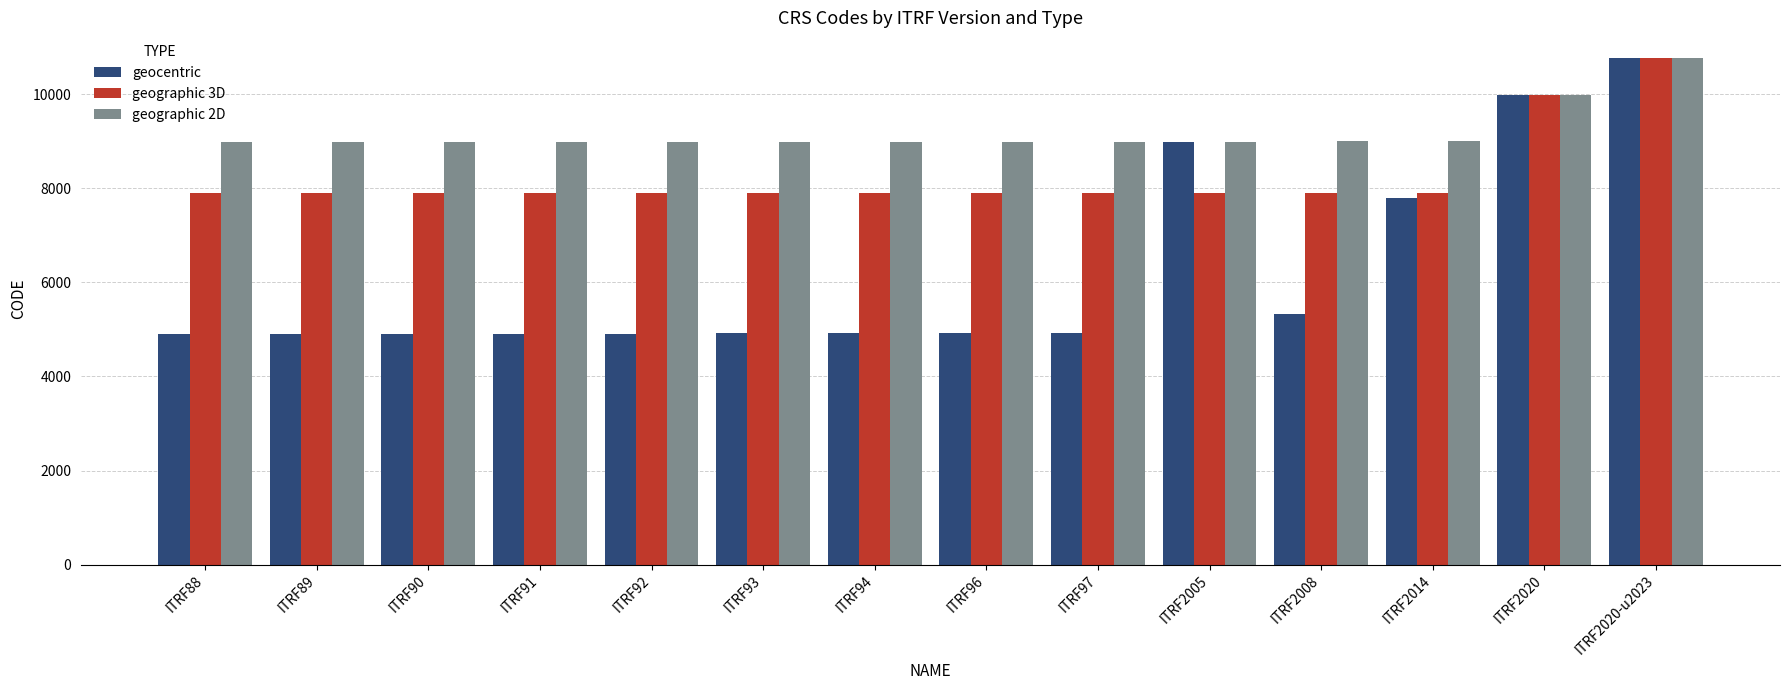

How many bars are there in total?

42